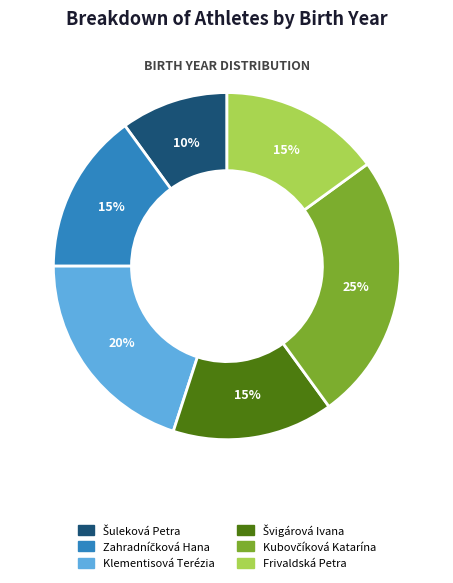

Is there any slice that represents more than half of the pie?

No